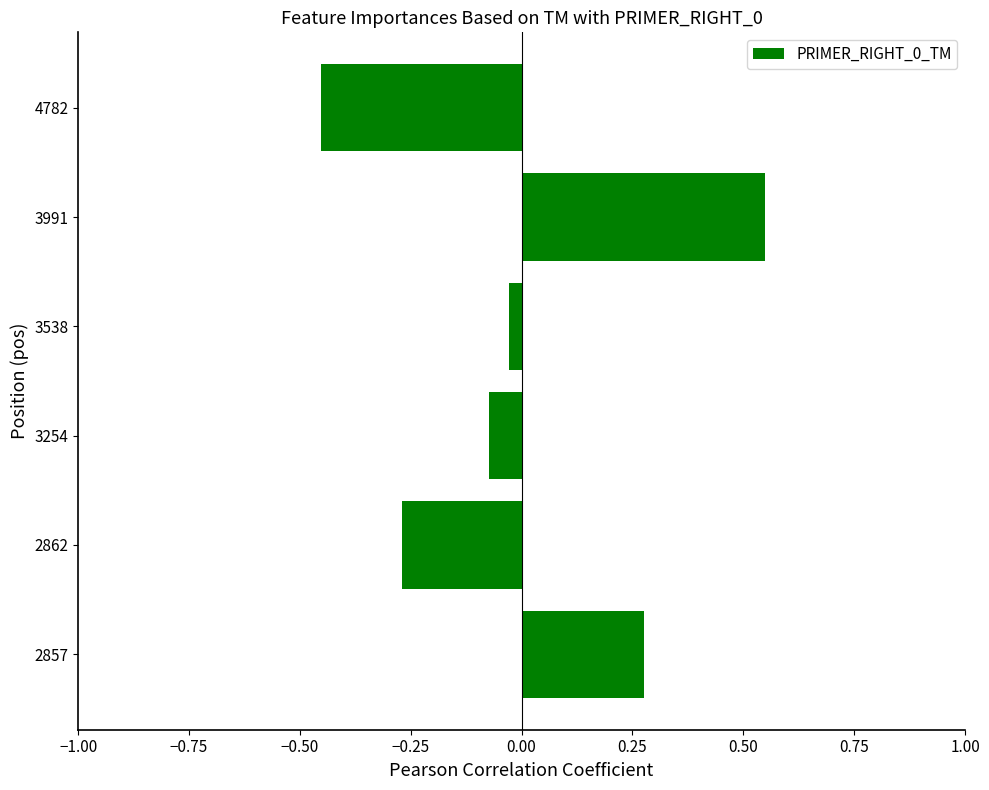

At which category does the chart reach its minimum across all series?

4782